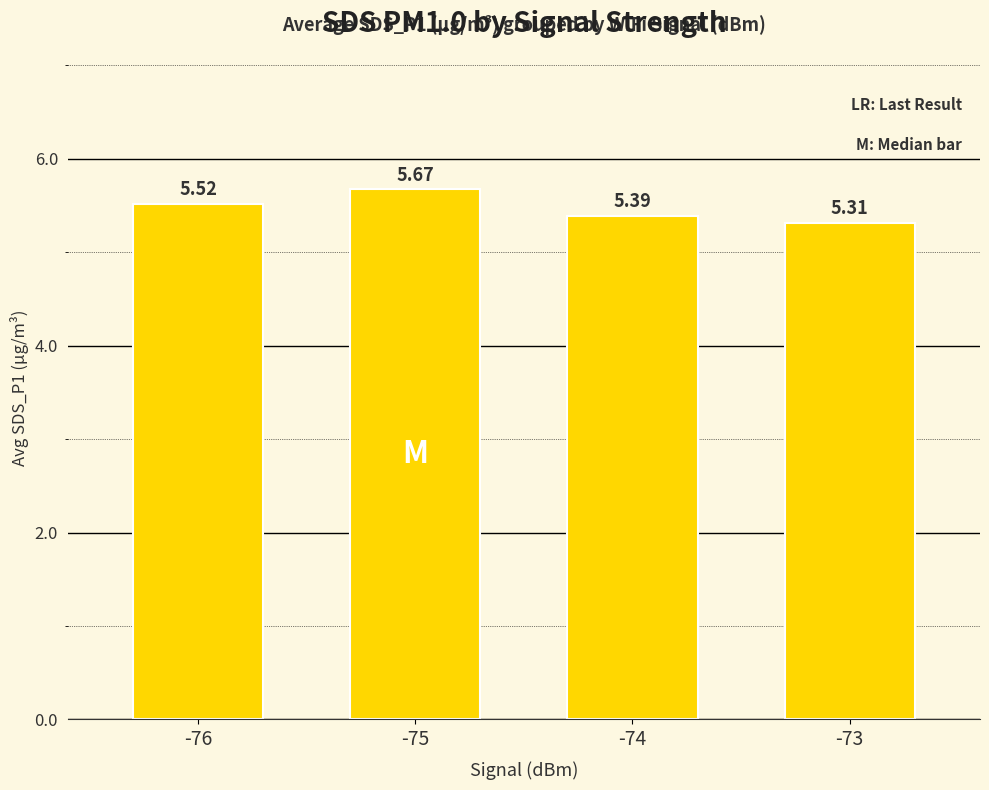

Count the number of data series in this chart.

1